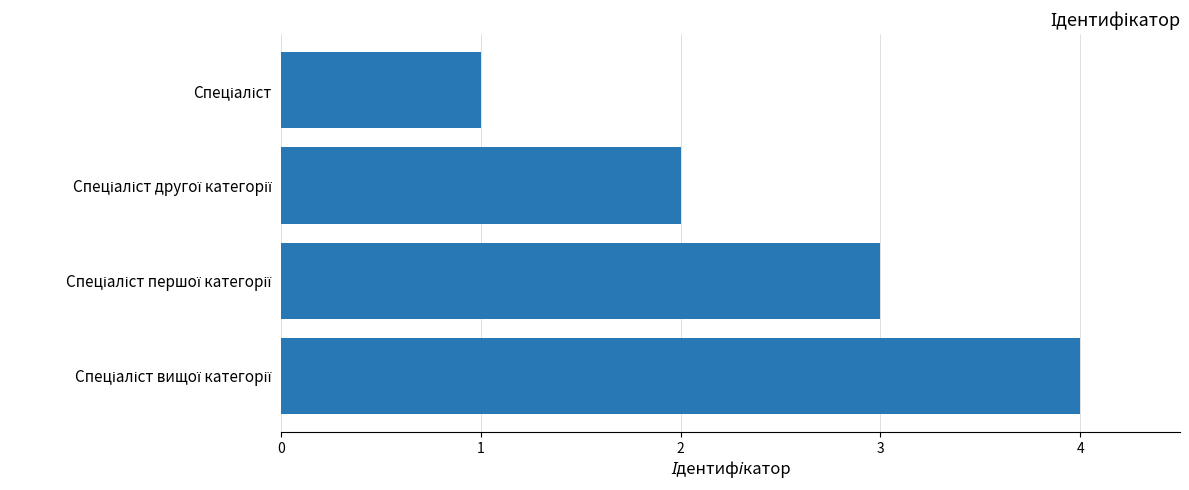

What is the difference between the maximum and minimum values?

3